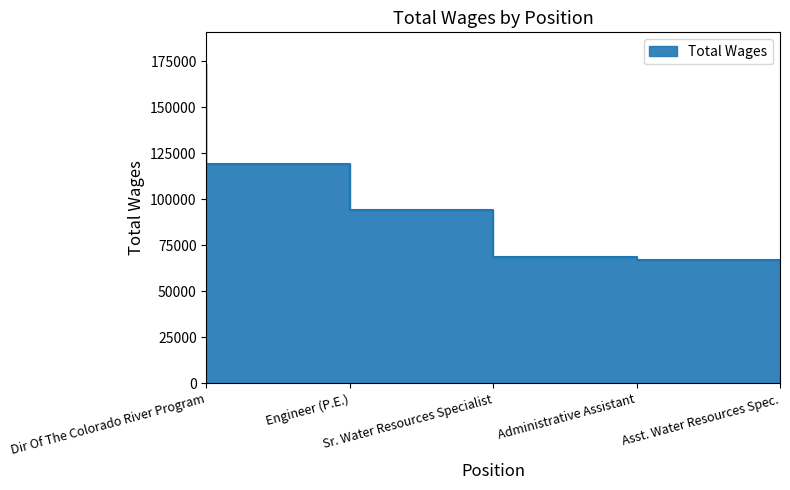

What is the change in value from Dir Of The Colorado River Program to Administrative Assistant?

-104524